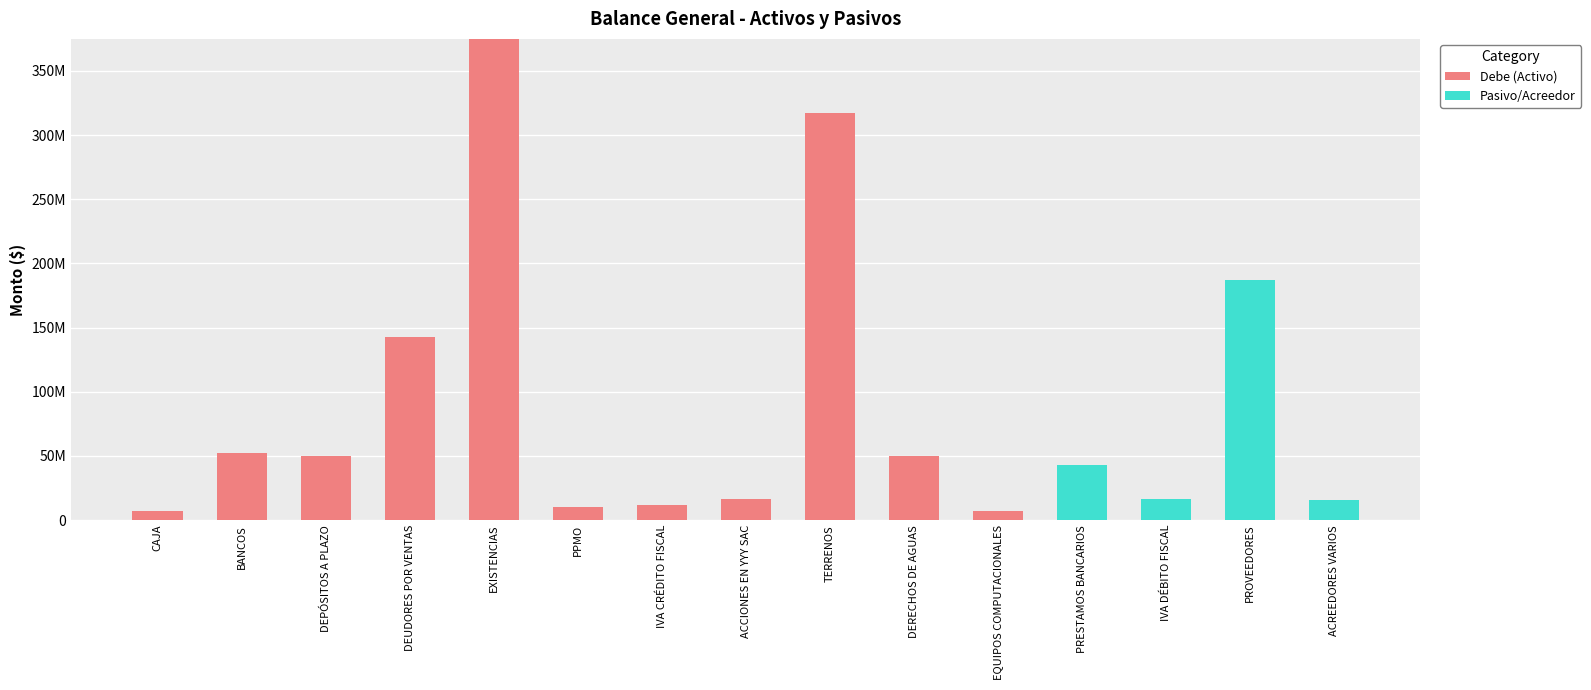

At how many categories does at least one series exceed 165108040?

3